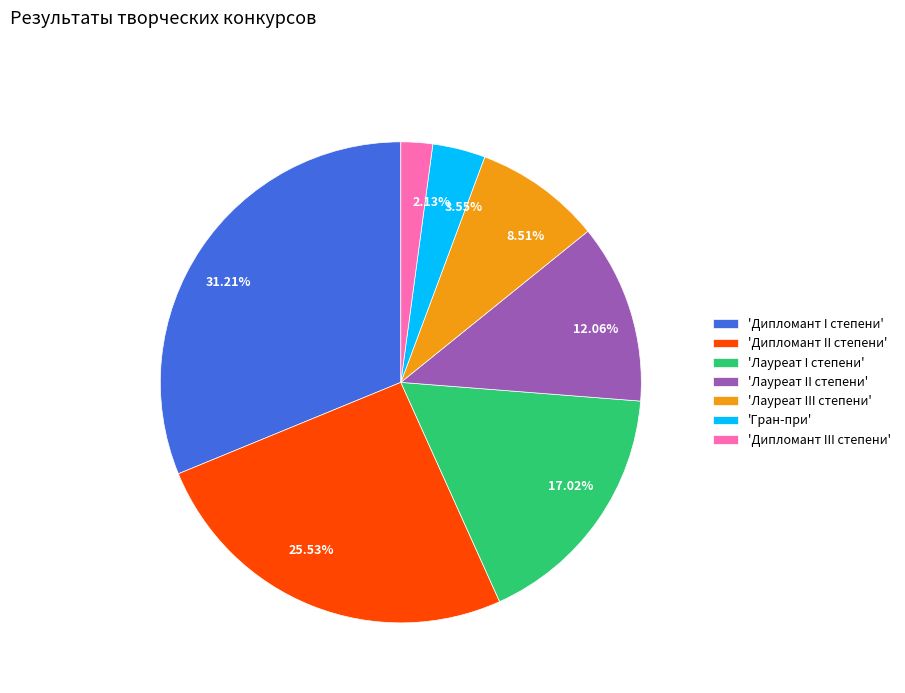

To the nearest percent, what is the difference between the largest and smallest slice percentages?

29%